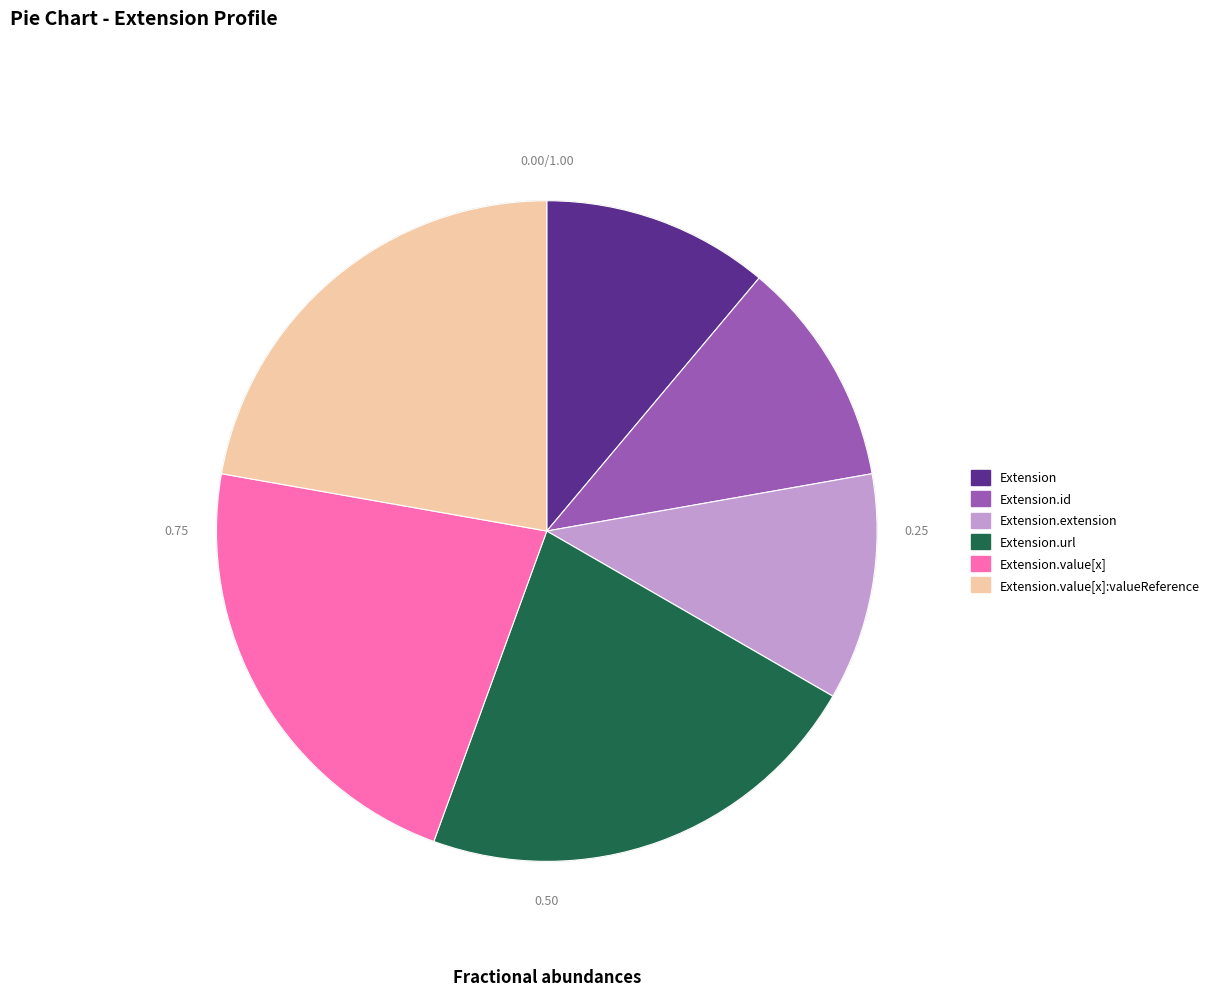

Is there a majority slice in this chart?

No